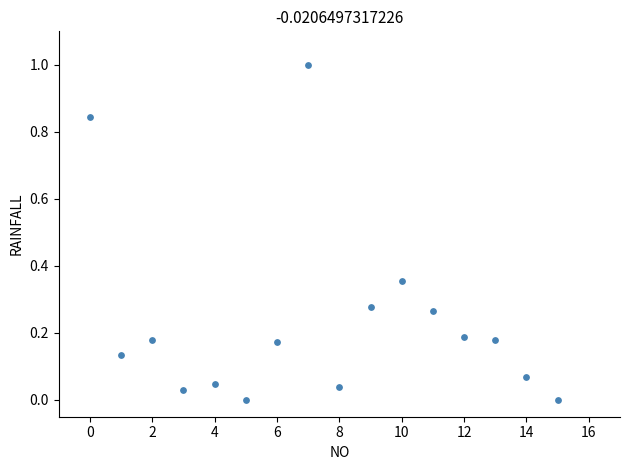

What is the range of Y values (max minus min)?

1.0